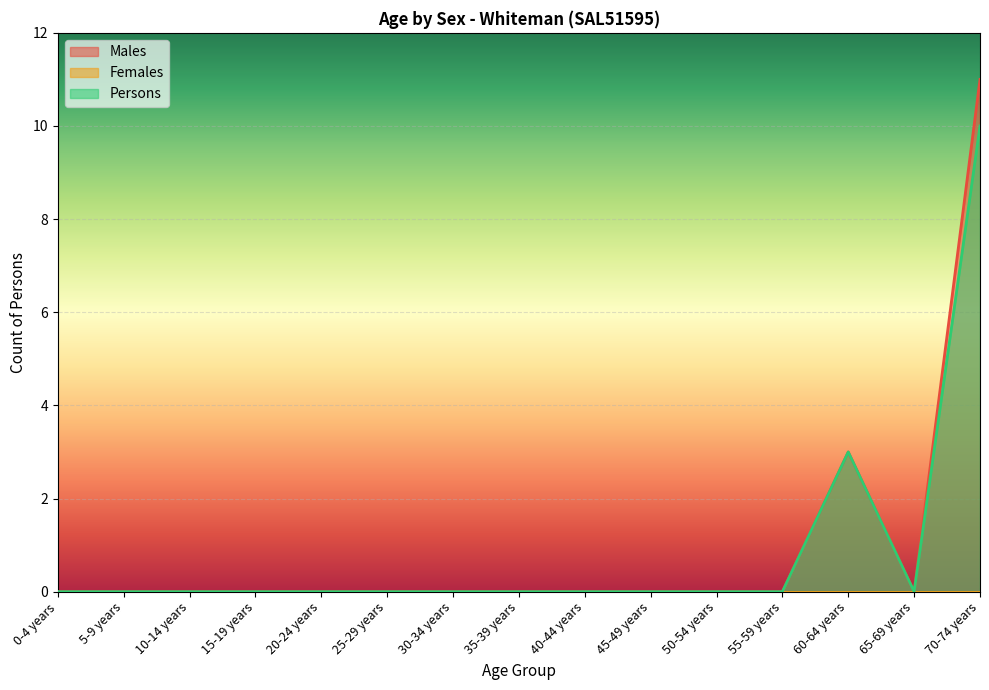

What is the label of the 2nd point from the right?

65-69 years